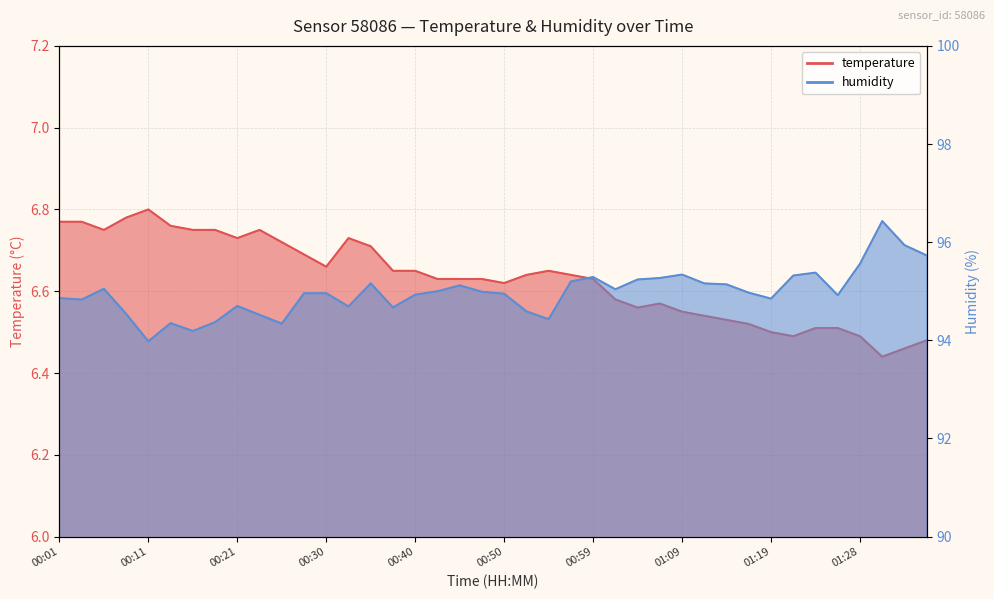

Reading left to right, what are all the values shown in this chart?

temperature: 6.8	6.8	6.8	6.8	6.8	6.8	6.8	6.8	6.7	6.8	6.7	6.7	6.7	6.7	6.7	6.7	6.7	6.6	6.6	6.6	6.6	6.6	6.7	6.6	6.6	6.6	6.6	6.6	6.5	6.5	6.5	6.5	6.5	6.5	6.5	6.5	6.5	6.4	6.5	6.5
humidity: 94.9	94.8	95.0	94.5	94.0	94.3	94.2	94.4	94.7	94.5	94.3	95.0	95.0	94.7	95.2	94.7	94.9	95.0	95.1	95.0	95.0	94.6	94.4	95.2	95.3	95.0	95.2	95.3	95.3	95.2	95.1	95.0	94.8	95.3	95.4	94.9	95.6	96.4	95.9	95.7